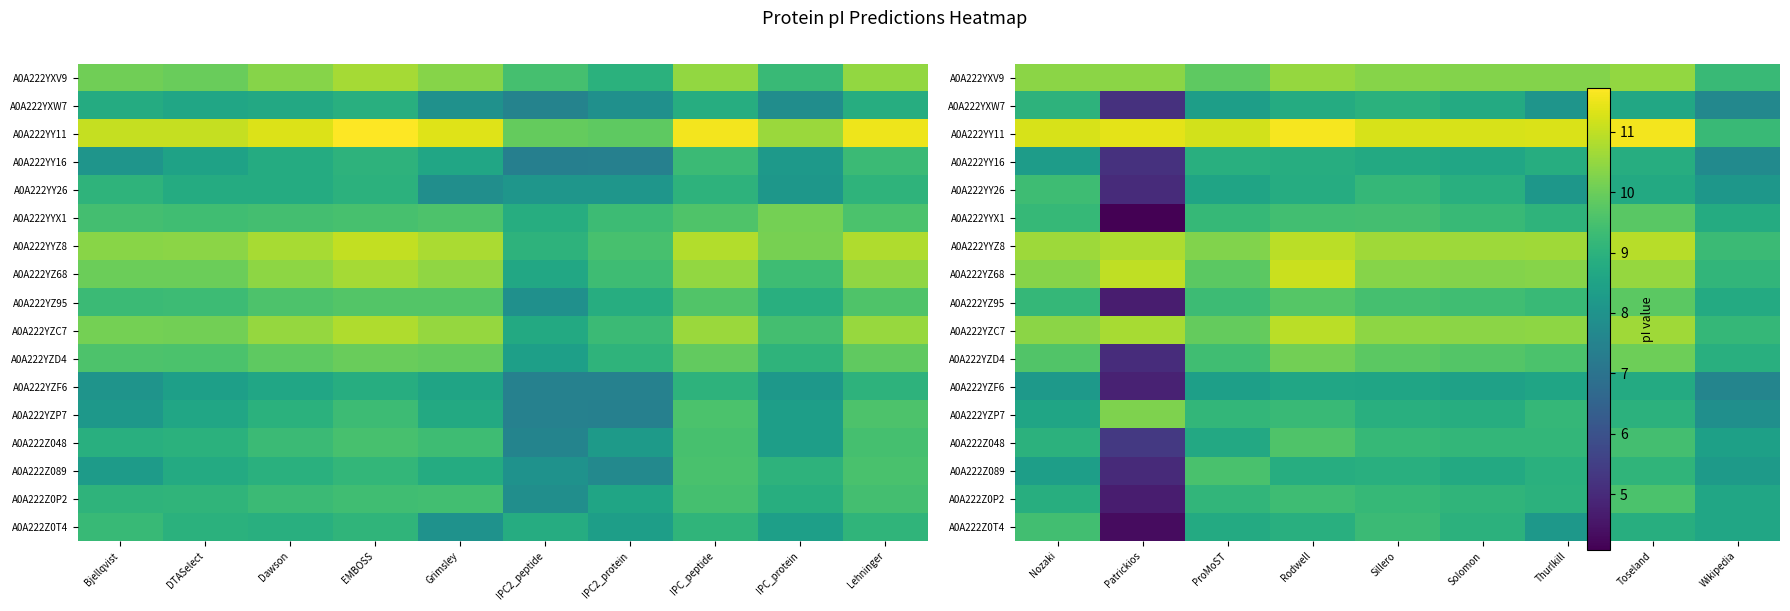

Where is A0A222YXV9 nearest to the value 9?

Wikipedia